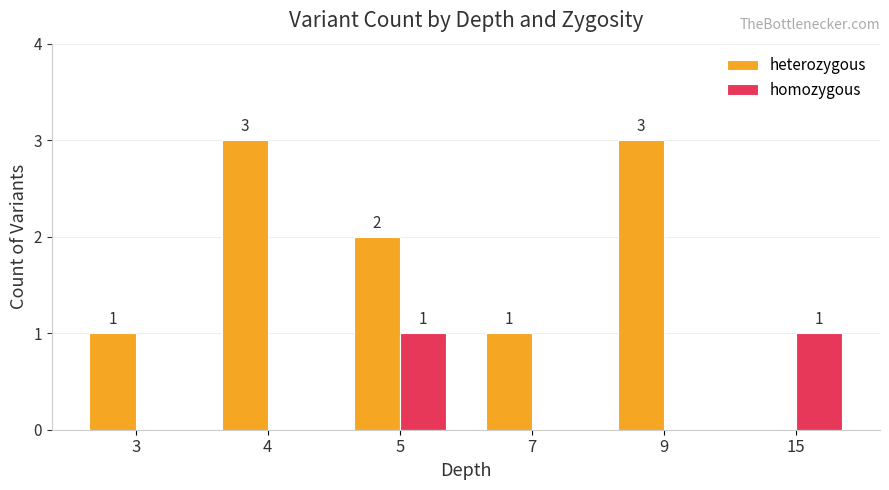

What is the total value across all series at 9?

3